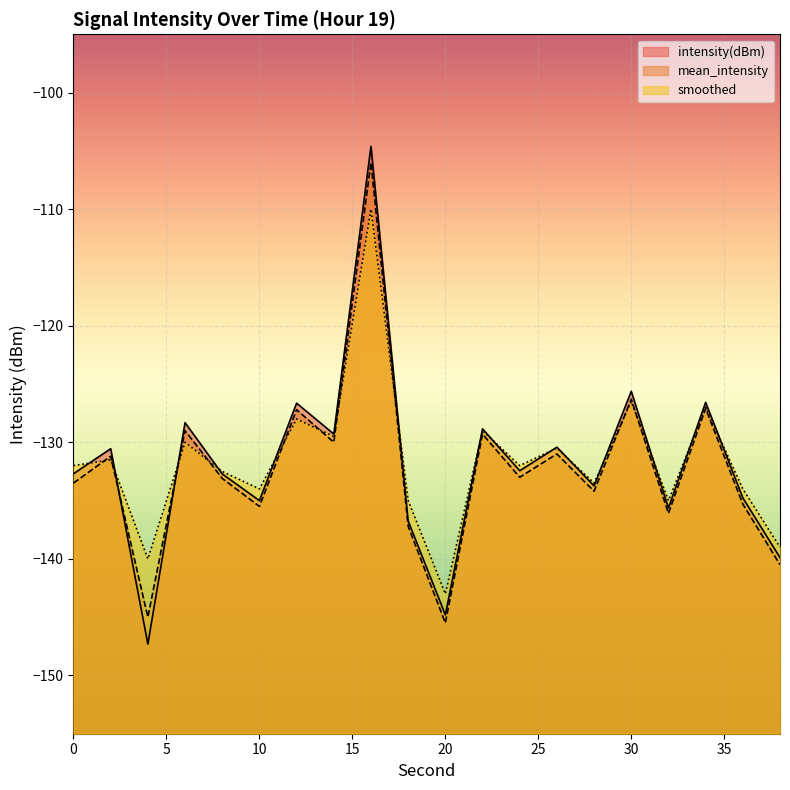

Count the number of data series in this chart.

3